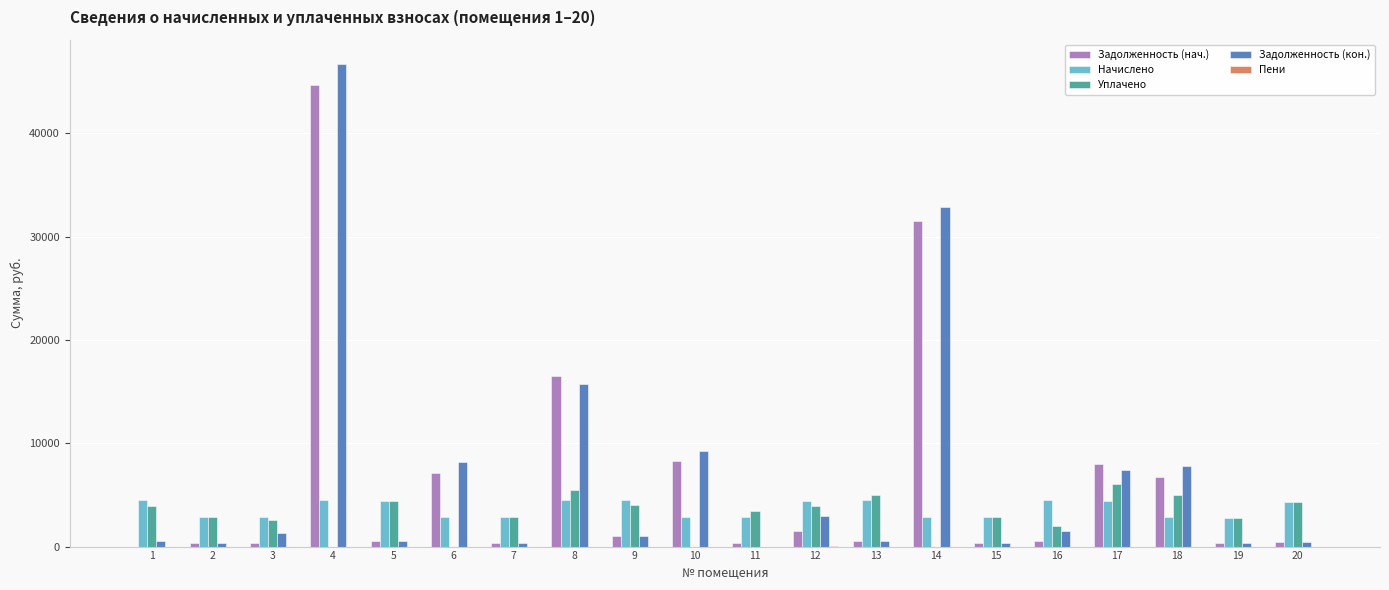

Is it true that Задолженность (нач.) equals 31524.2 at 14?

True